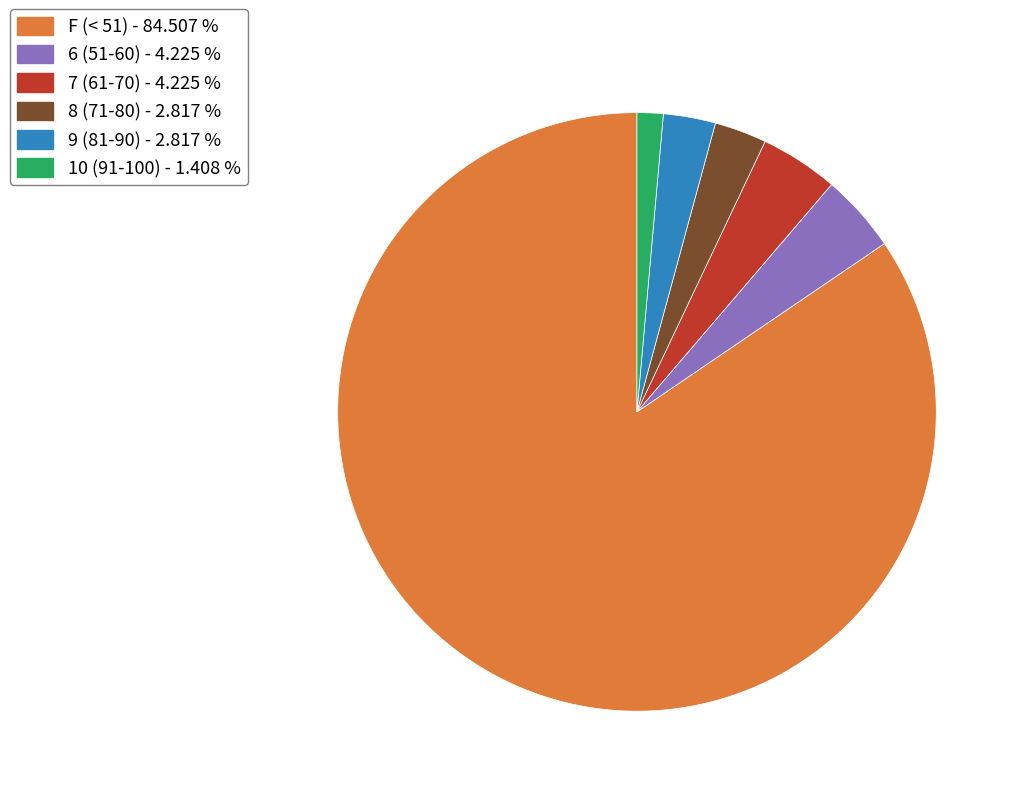

Count the number of slices in the pie.

6